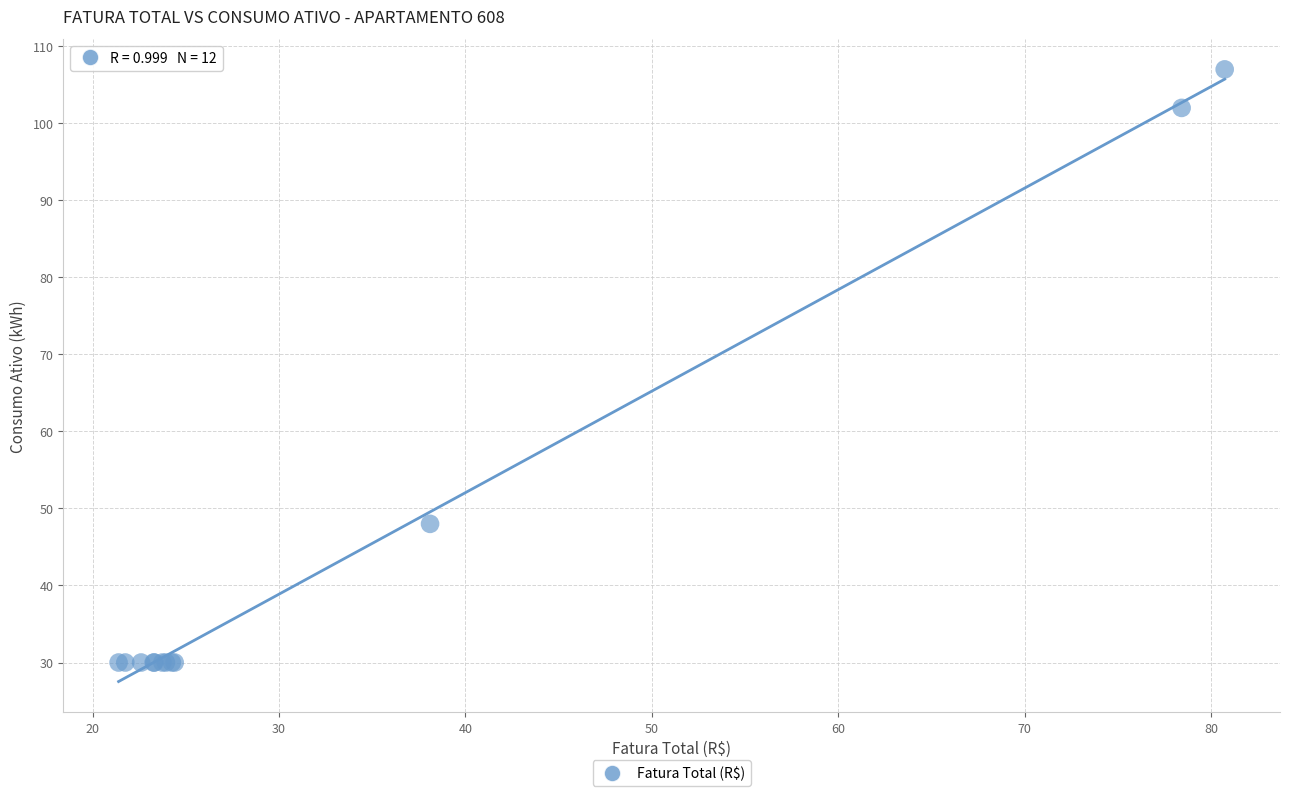

What Y value in the scatter plot is closest to 68?

48